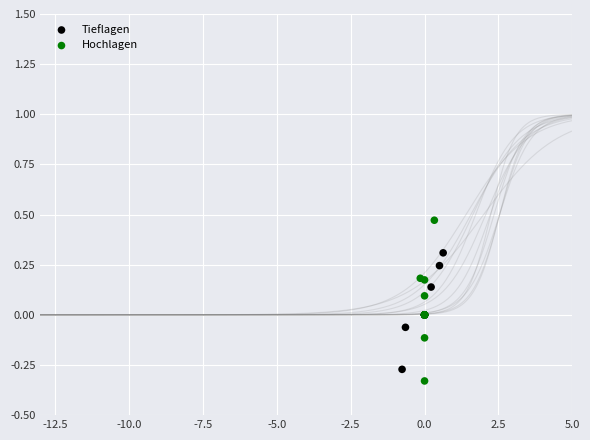

What are all the series names shown in the legend?

Tieflagen, Hochlagen